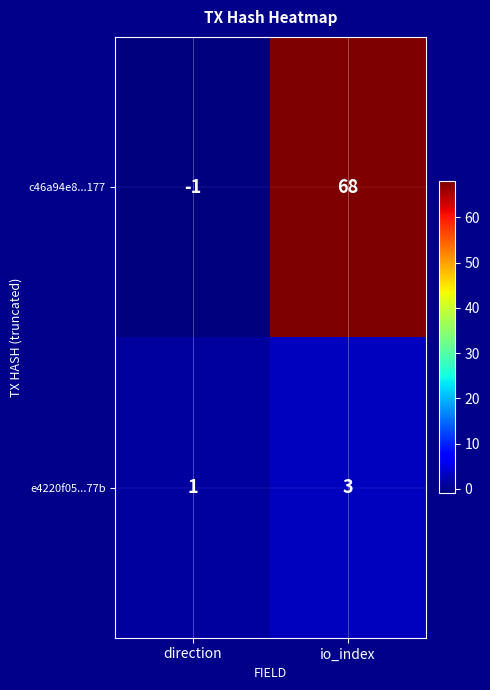

Which series changed the most between direction and io_index?

c46a94e8...177